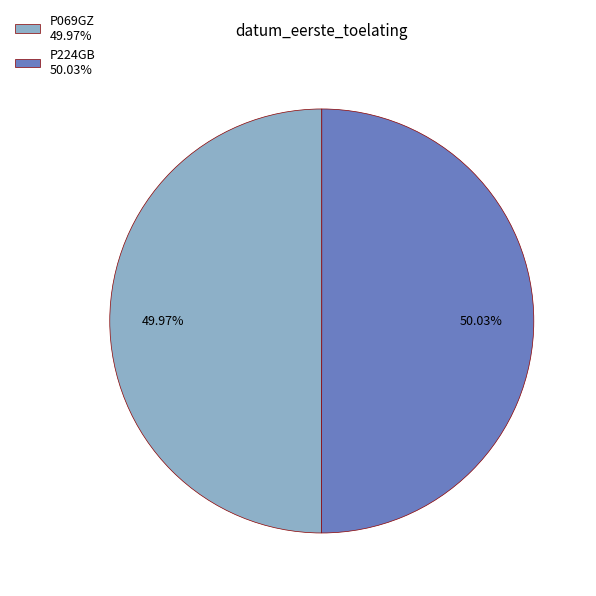

Does any single category account for the majority?

Yes